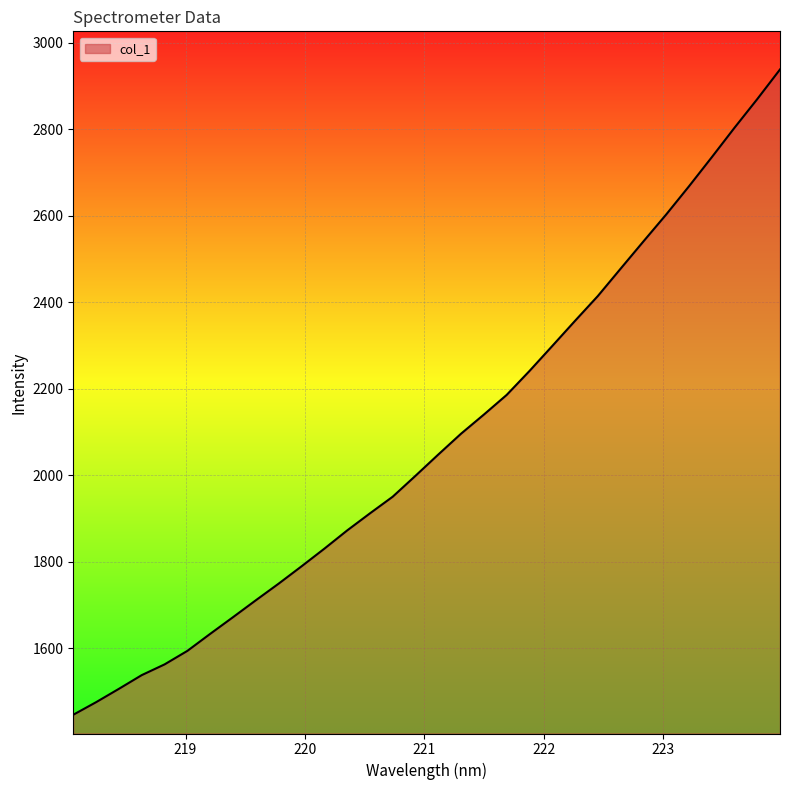

What is the greatest value displayed?

2938.6